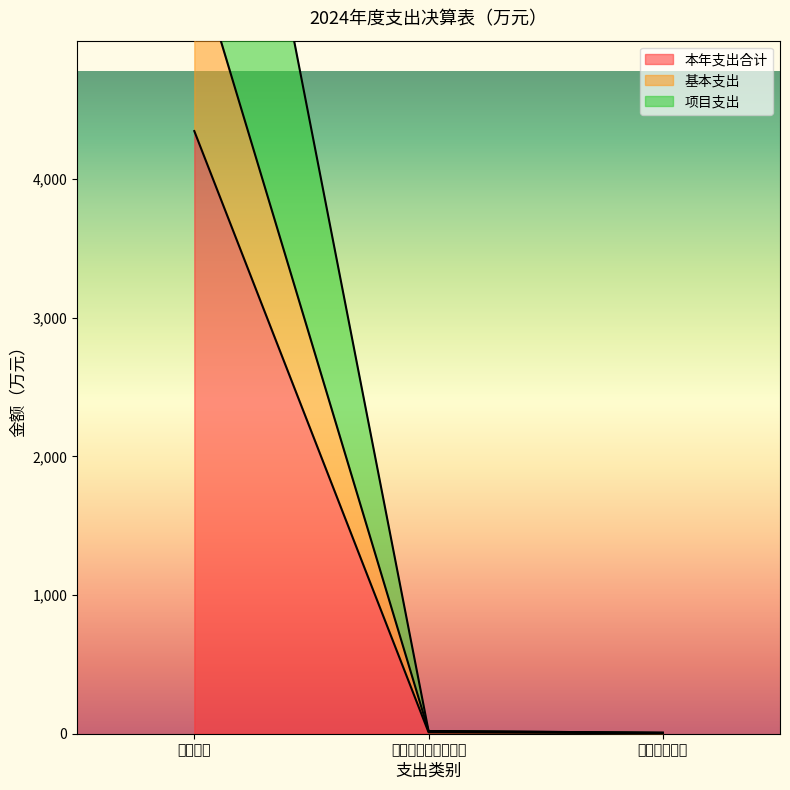

At which category does the chart reach its minimum across all series?

卫生健康支出